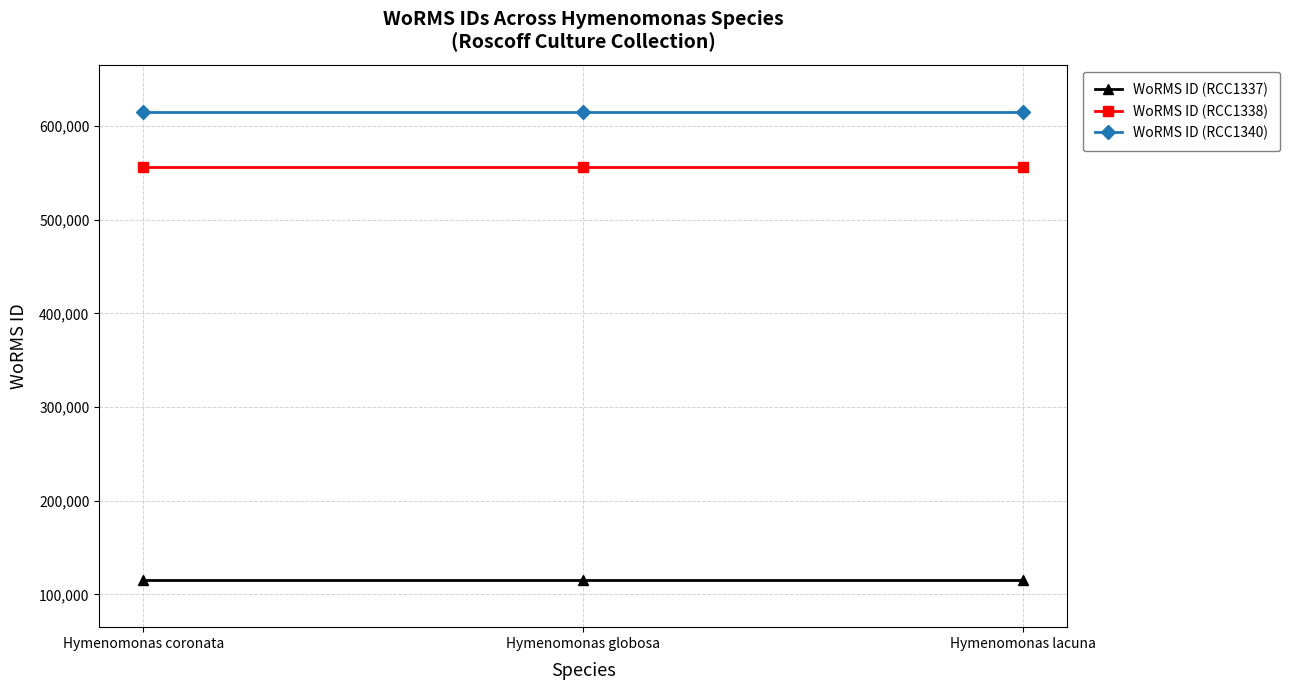

Reading left to right, transcribe all the data shown in this chart.

WoRMS ID (RCC1337): 115087	115087	115087
WoRMS ID (RCC1338): 555940	555940	555940
WoRMS ID (RCC1340): 615418	615418	615418